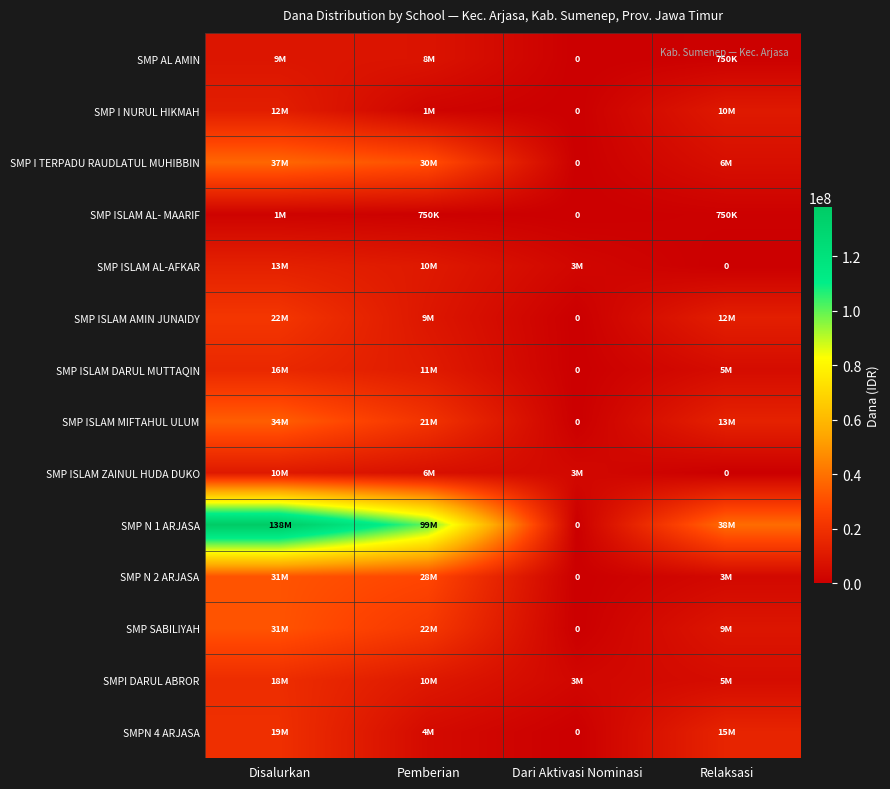

What is the difference between the SMP I TERPADU RAUDLATUL MUHIBBIN values at Pemberian and Disalurkan?

6375000